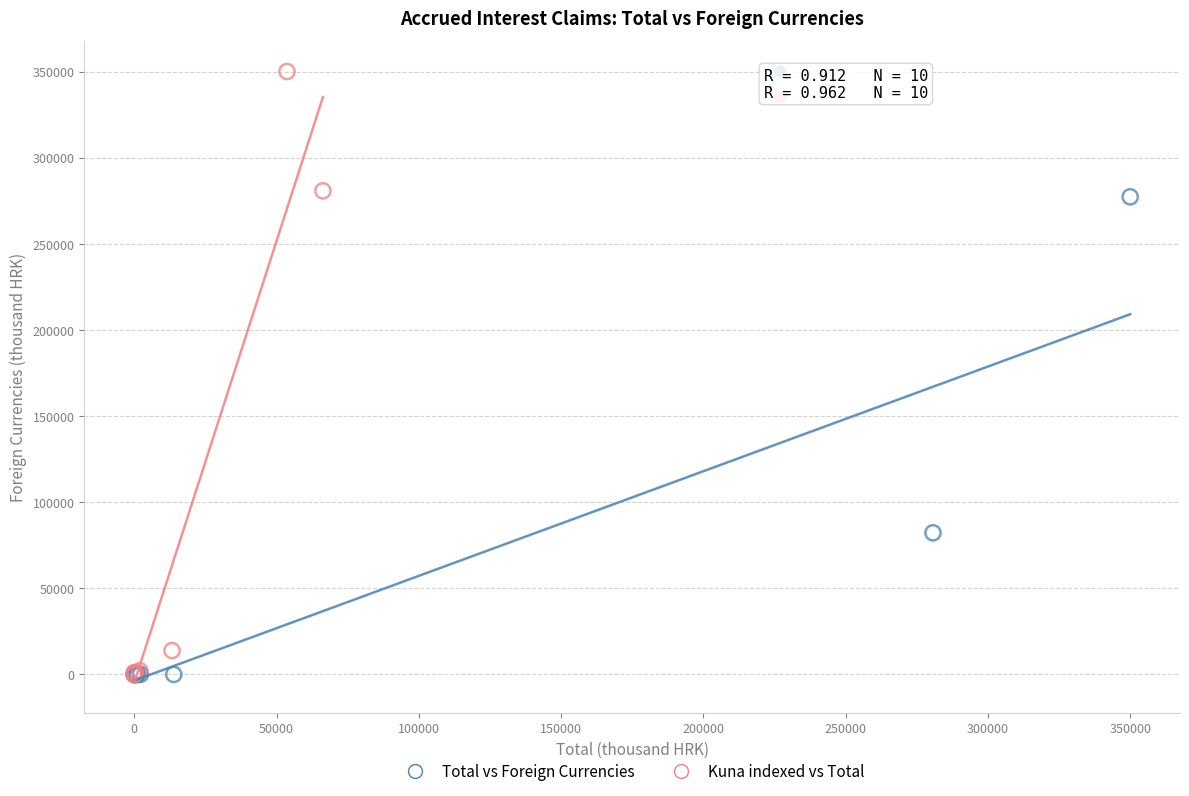

Which series has the widest spread of Y values?

Kuna indexed vs Total